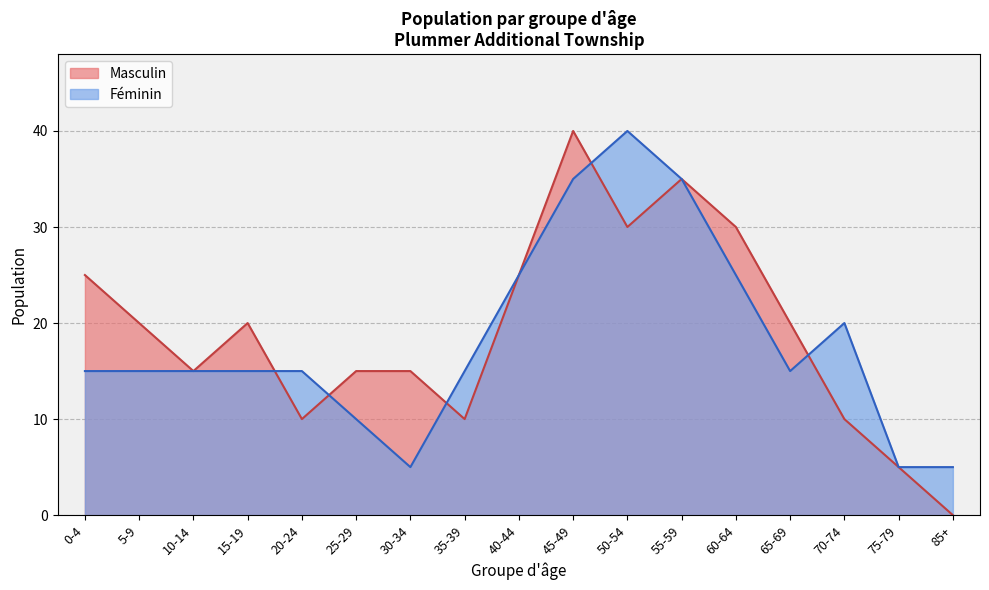

List the series in order of their peak value, highest first.

Masculin, Féminin